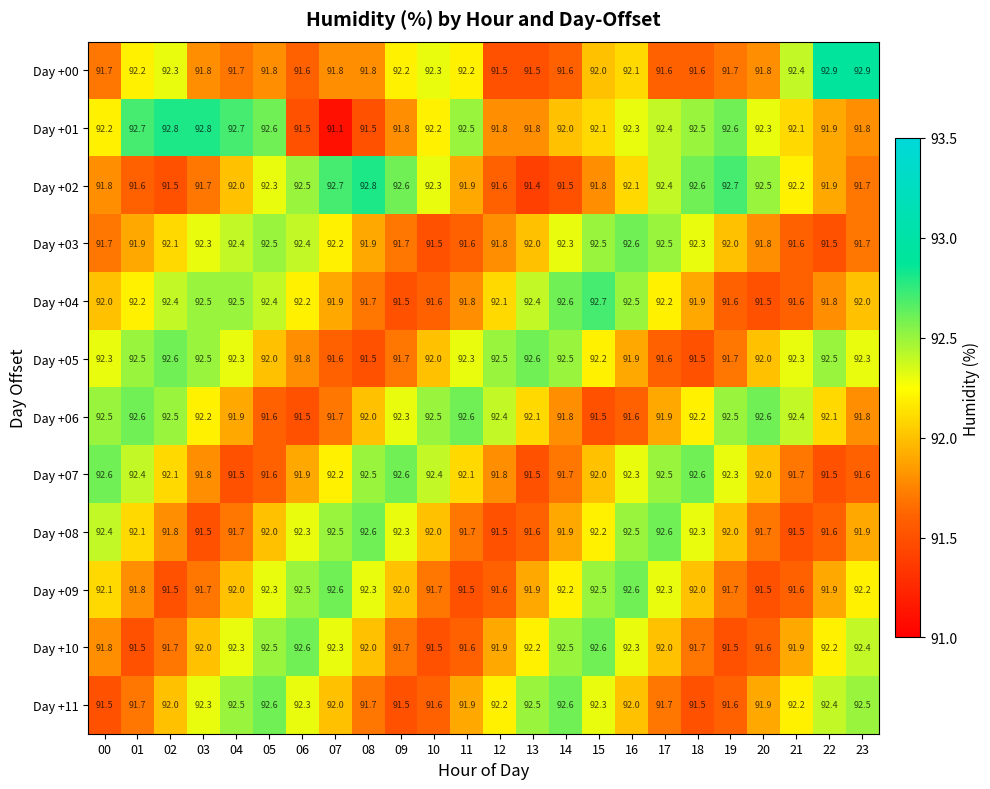

What is the lowest value of the Day +08 series?

91.5